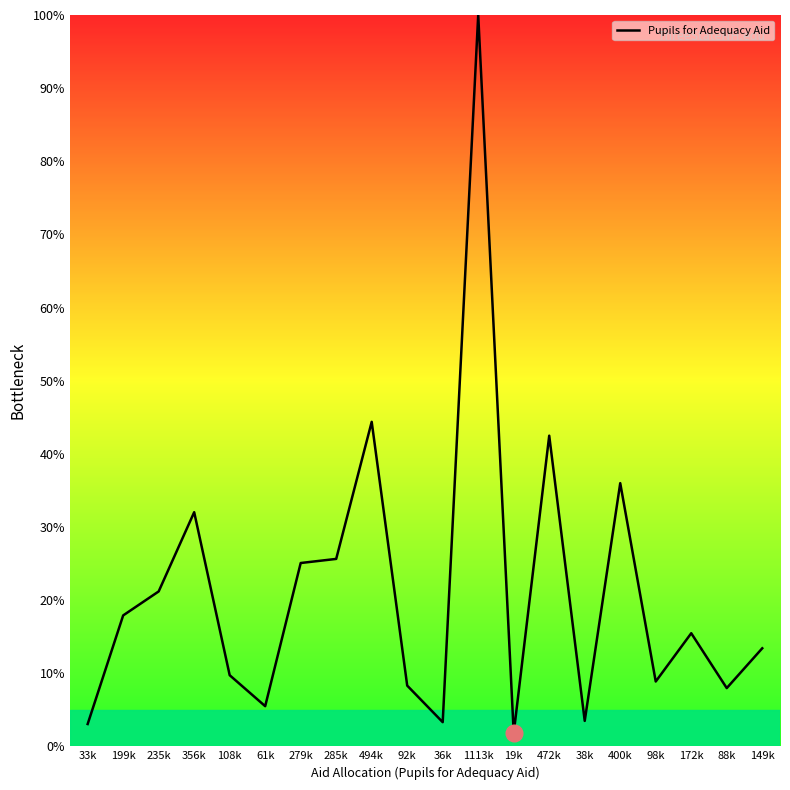

What position from the left is 400k?

16